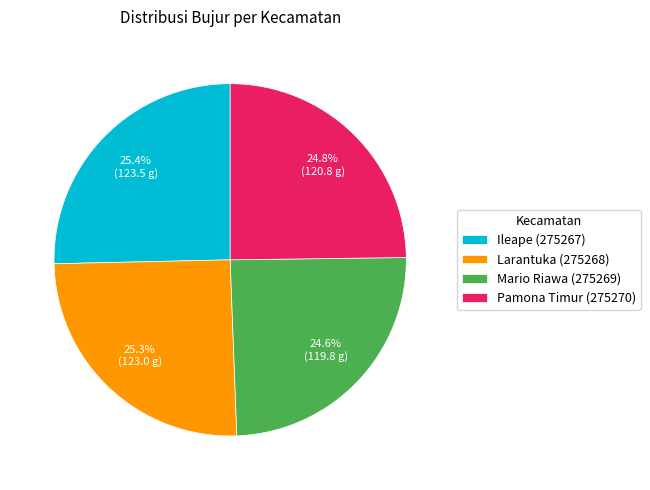

Approximately how many times larger is the value at Pamona Timur (275270) compared to Ileape (275267)?

1.0